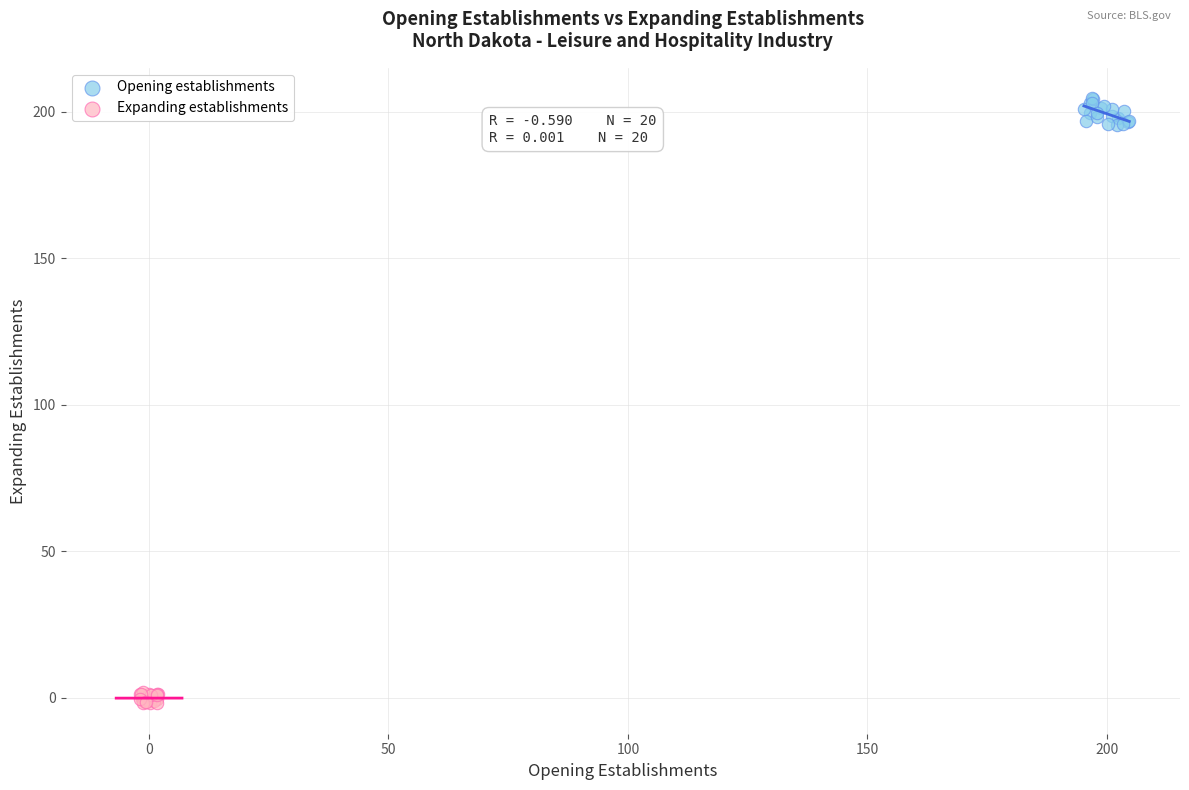

Which series has the widest spread of Y values?

Opening establishments